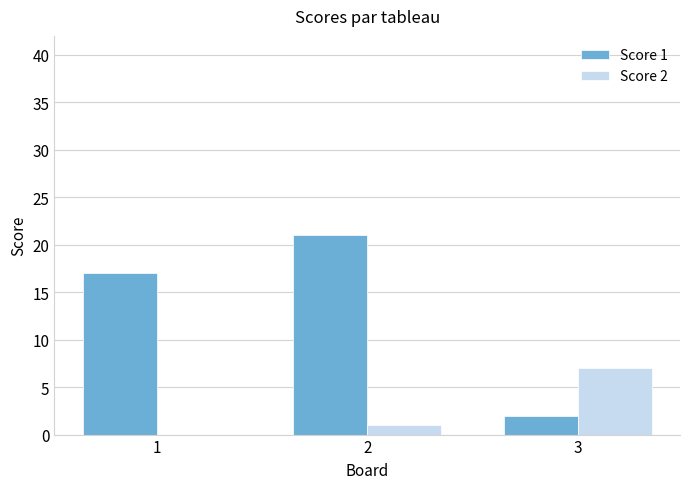

What is the spread (max minus min) of values at 1?

17